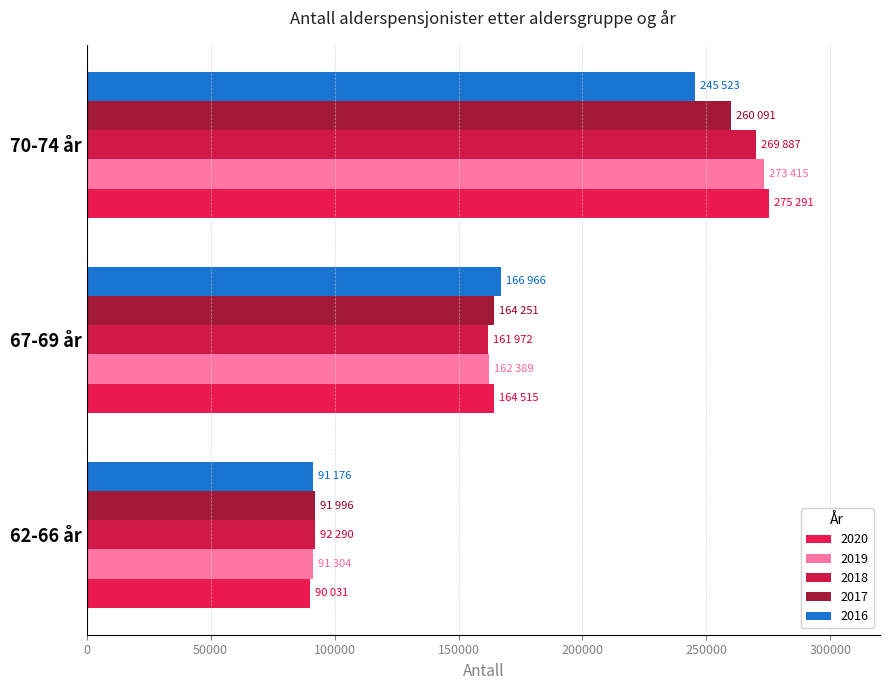

What is the label of the 2nd bar from the left?

67-69 år